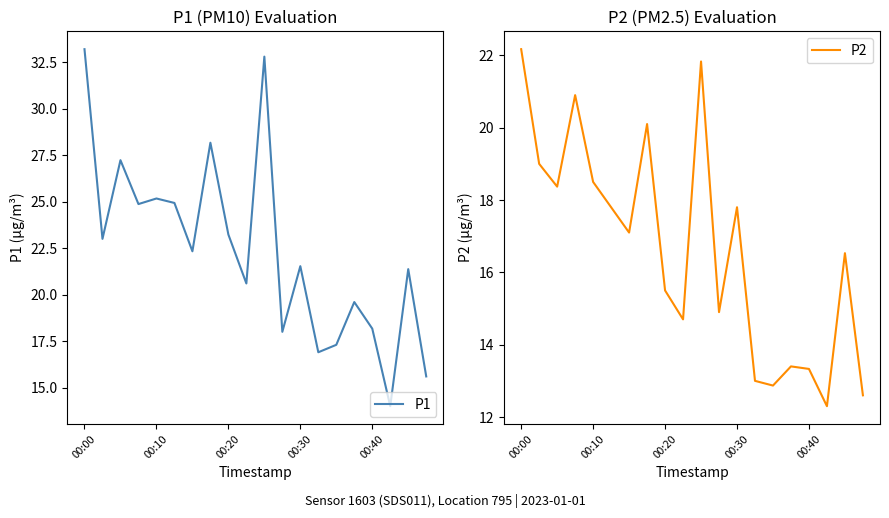

At which label does P2 first exceed 17?

00:00